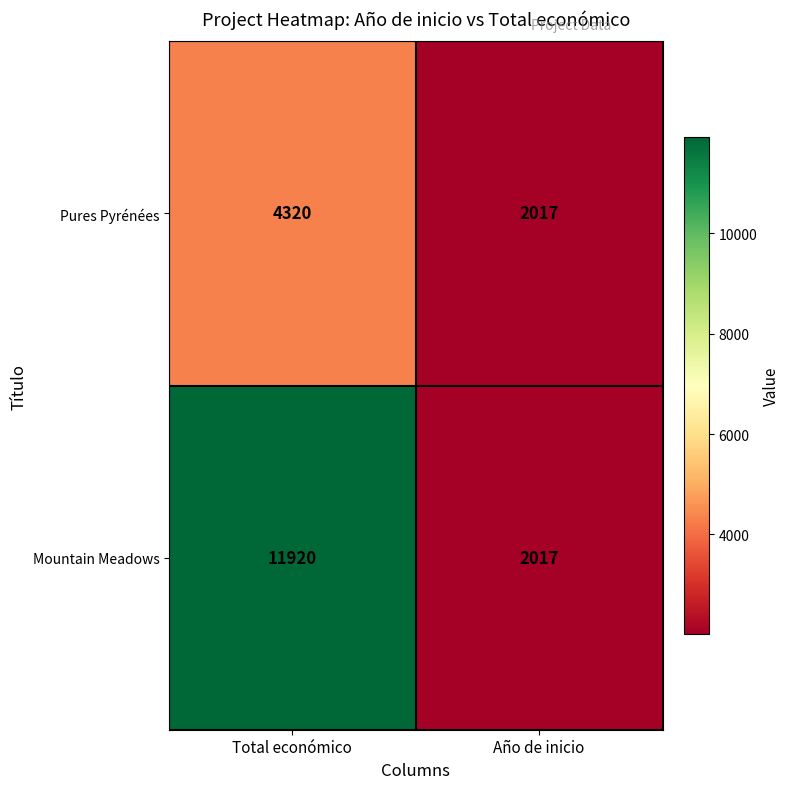

What is the approximate value of Pures Pyrénées at Total económico, to the nearest 100?

4300